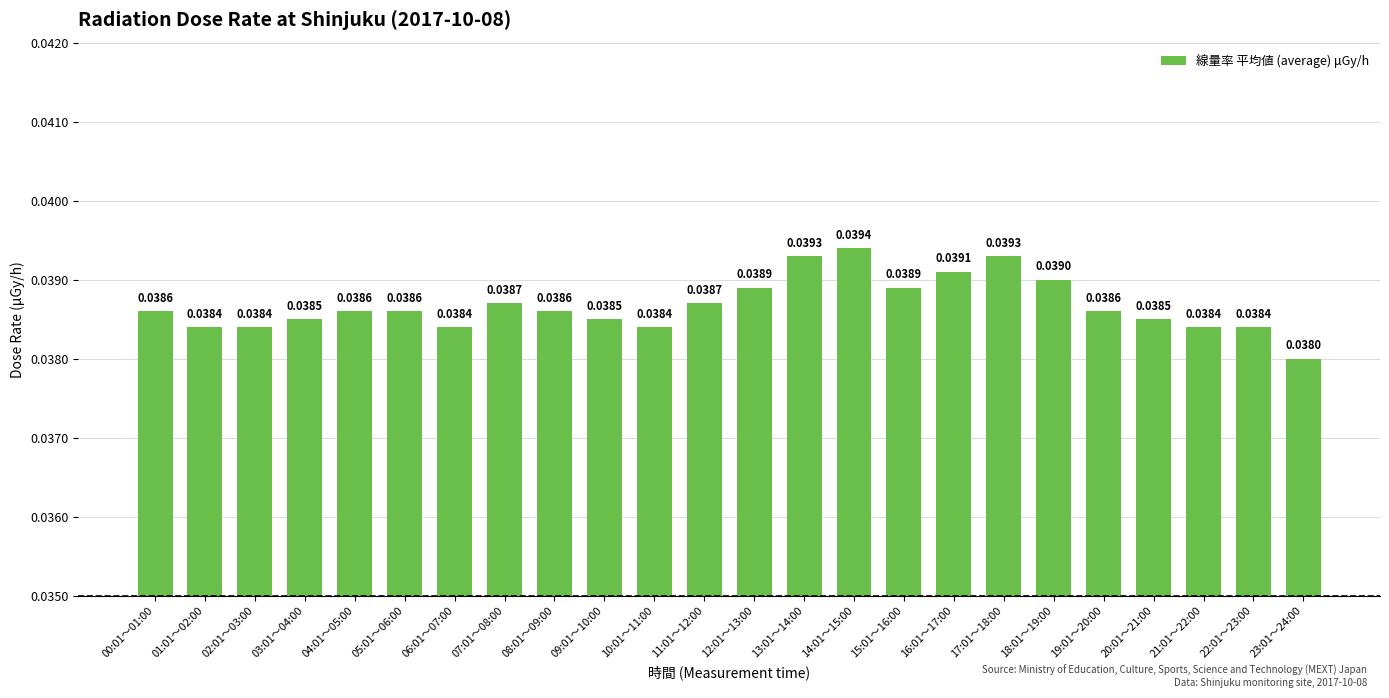

Which has a higher value, 10:01～11:00 or 13:01～14:00?

13:01～14:00